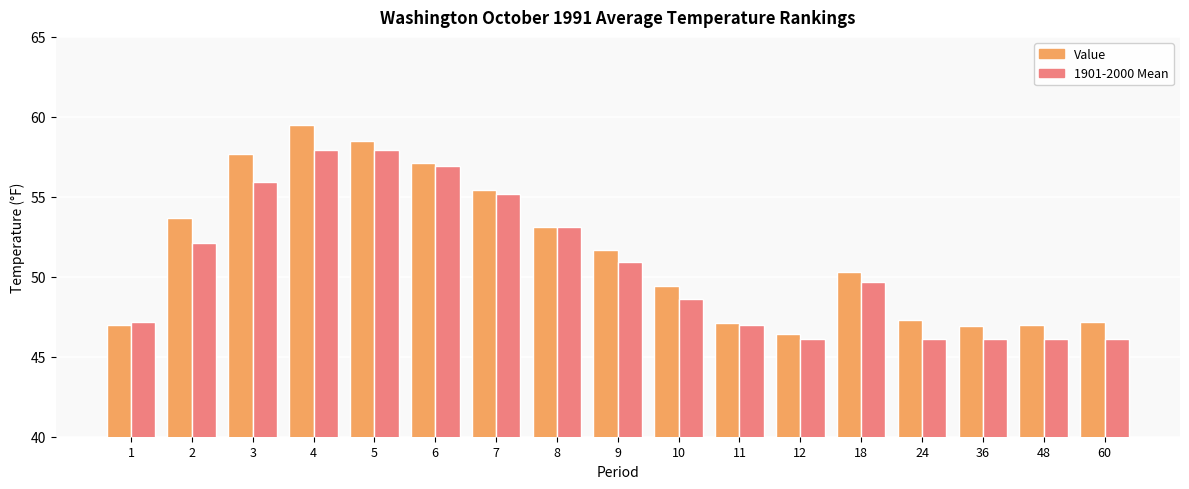

How many bars are there in each group?

2